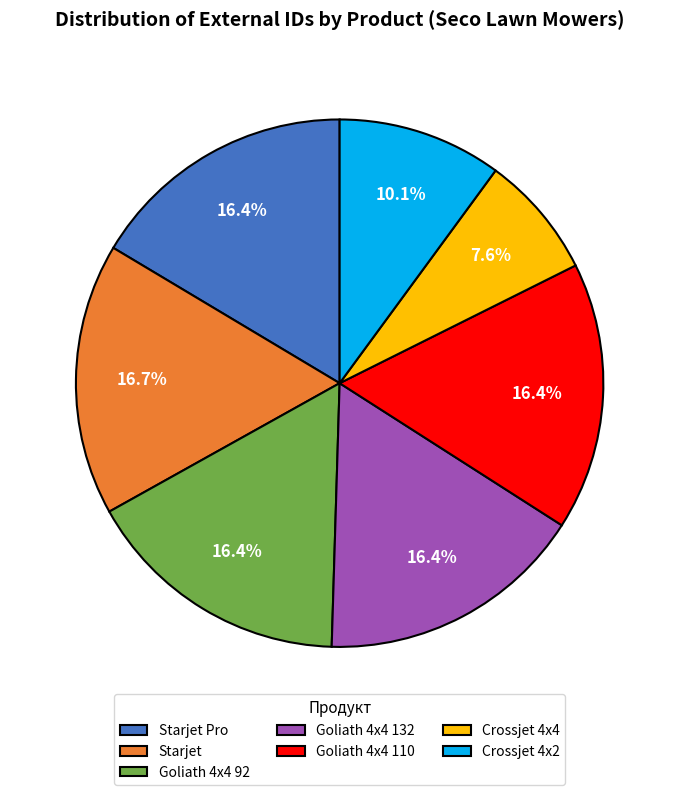

What percentage is the Goliath 4x4 132 slice, to the nearest percent?

16%